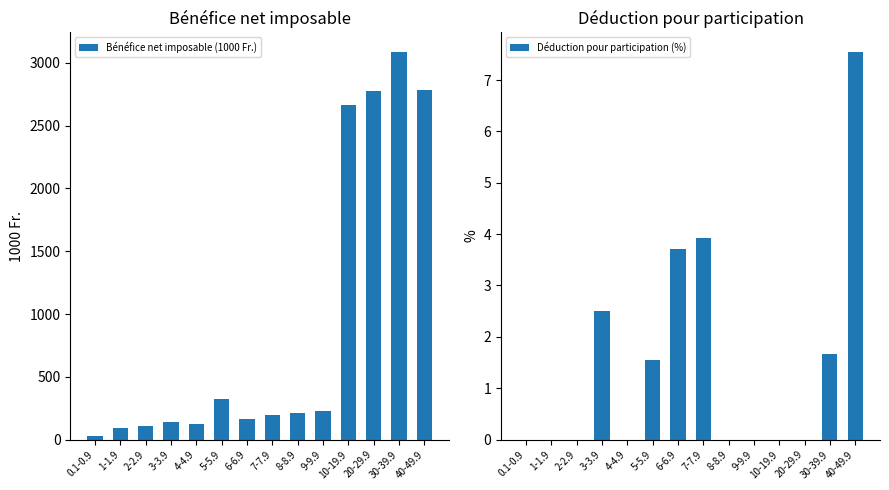

At how many categories does at least one series exceed 1502?

4